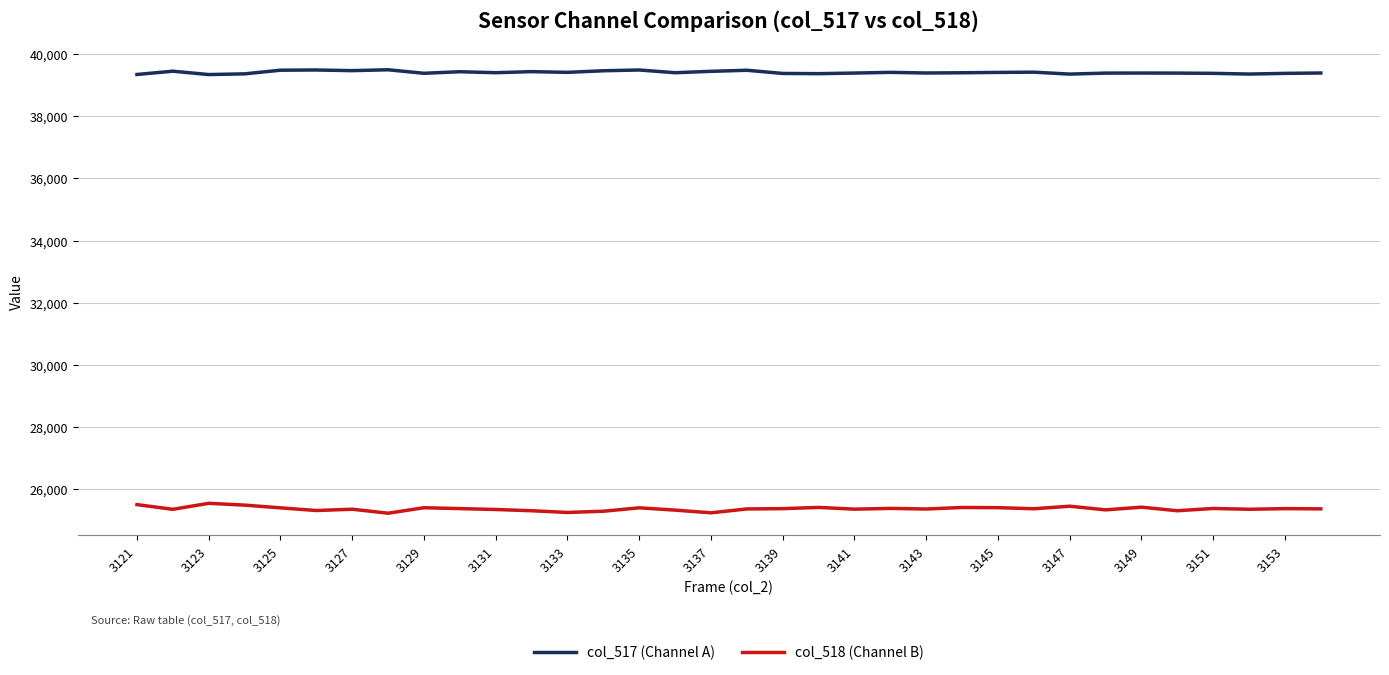

True or false: col_518 (Channel B) and col_517 (Channel A) cross at least once.

False